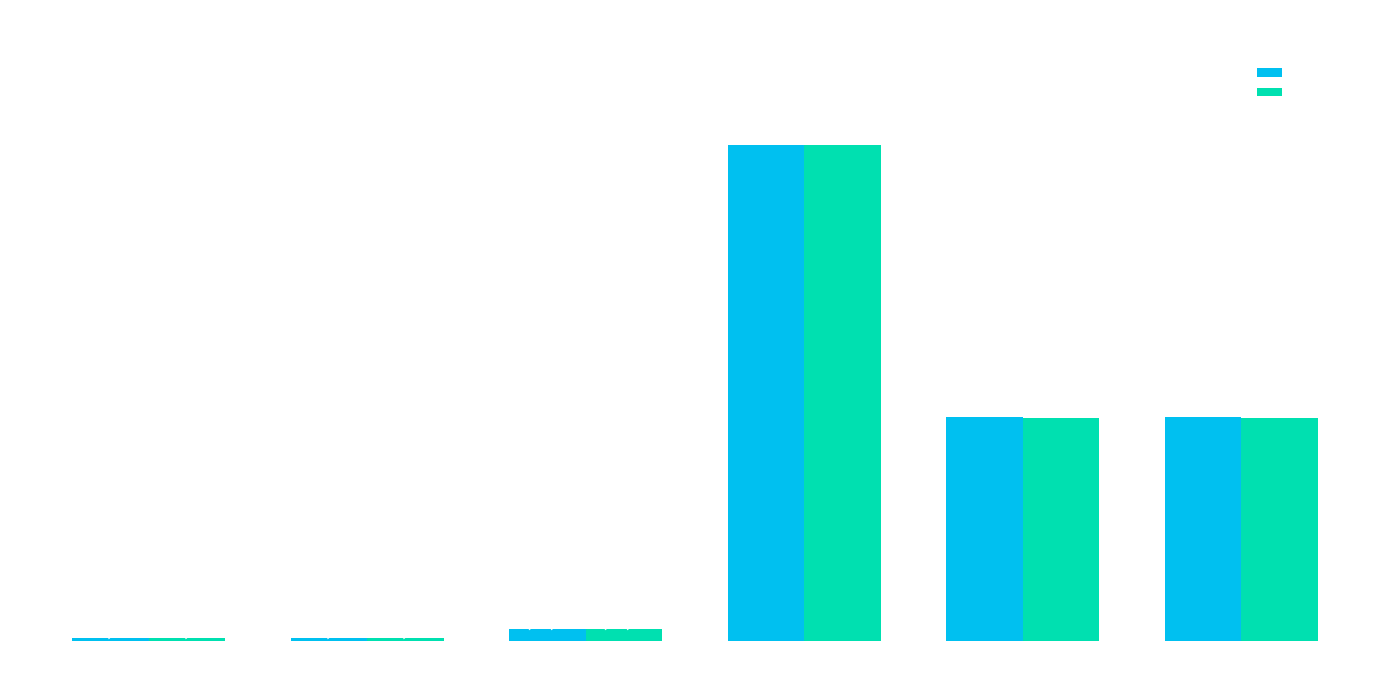

Reading left to right, what are all the values shown in this chart?

Mar. 31, 2016: 450085	450085	2000000	80000000	36138323	36138323
Dec. 31, 2015: 450085	450085	2000000	80000000	35963348	35963348